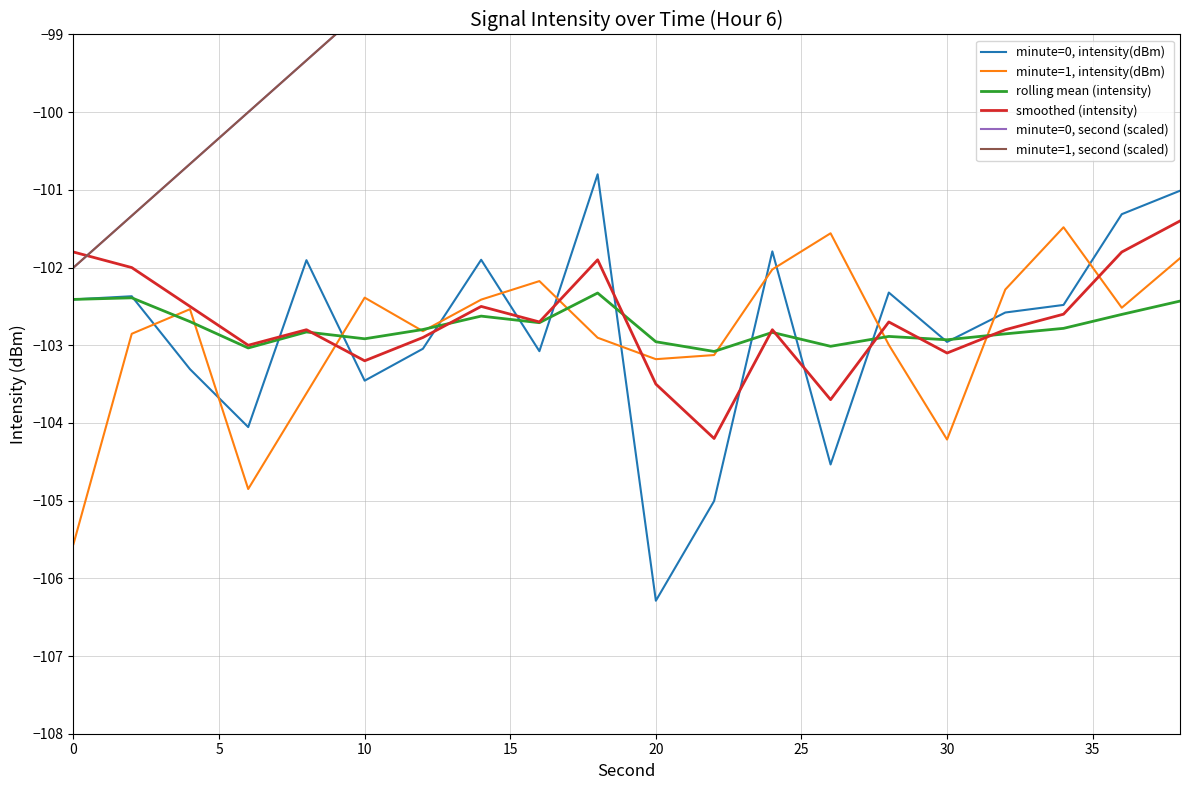

What is the minimum value shown in the chart?

-106.3